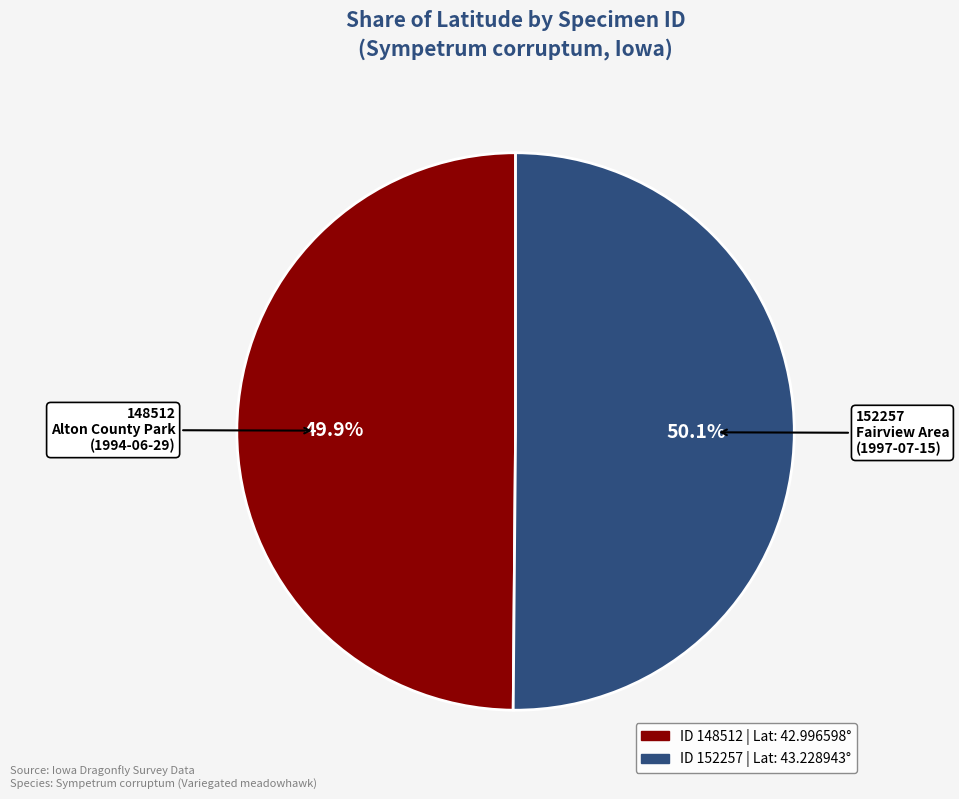

Is there any slice that represents more than half of the pie?

Yes